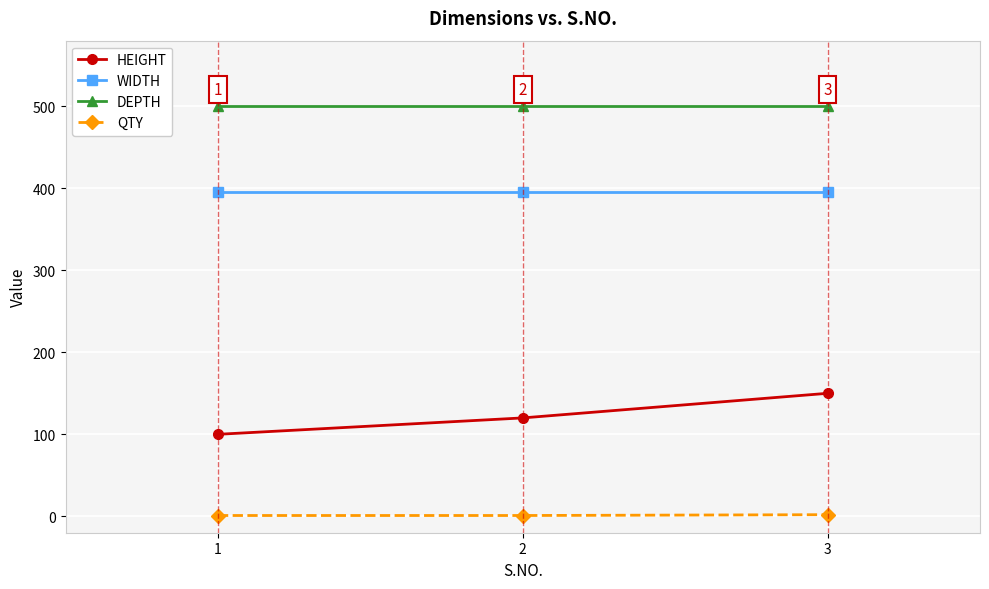

What are all the series names shown in the legend?

HEIGHT, WIDTH, DEPTH, QTY